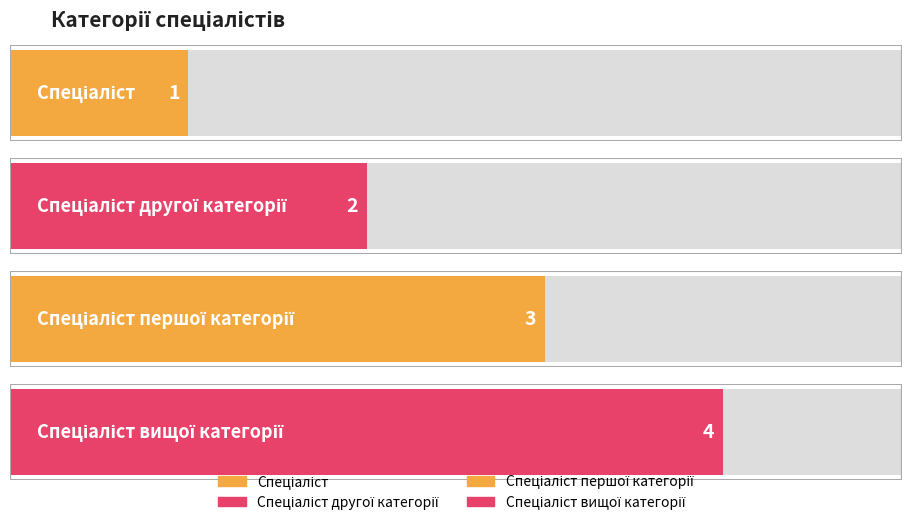

The chart shows a value of 1 at Спеціаліст. True or false?

True